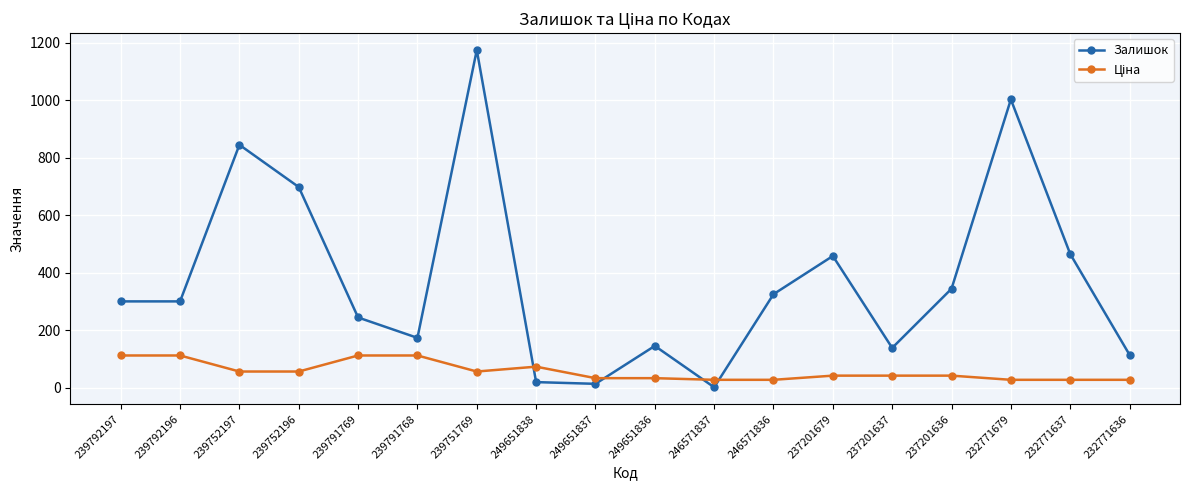

True or false: Залишок has more than 2 points higher than both neighbors.

True